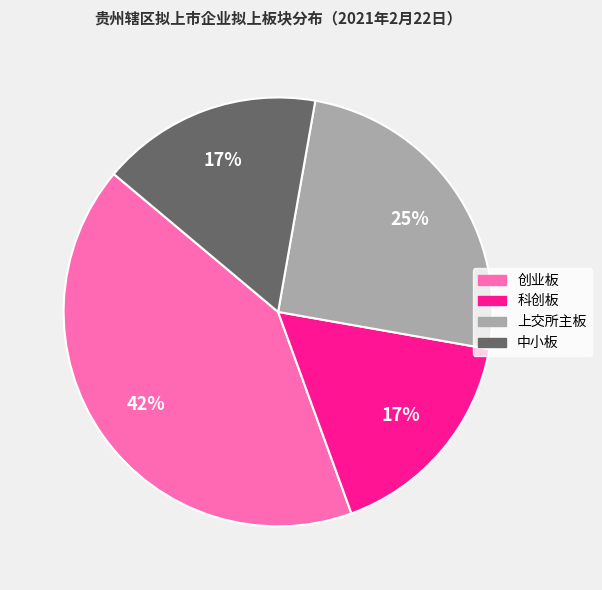

To the nearest percent, what is the combined percentage of 中小板 and 上交所主板?

42%